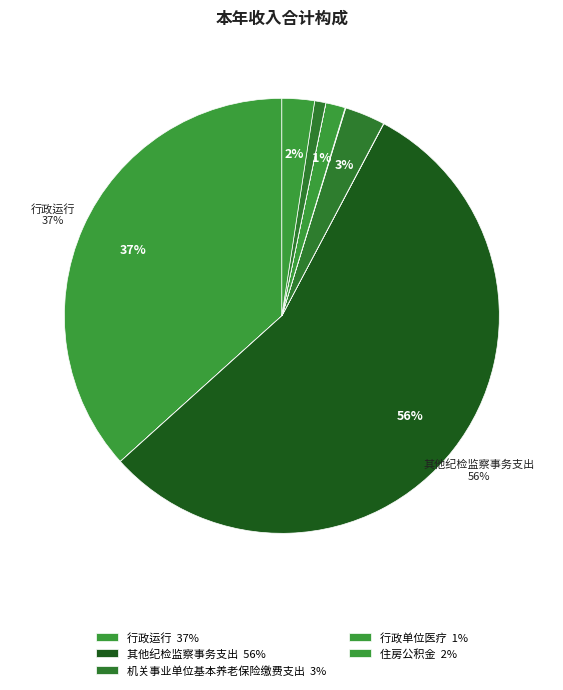

Does any single category account for the majority?

Yes